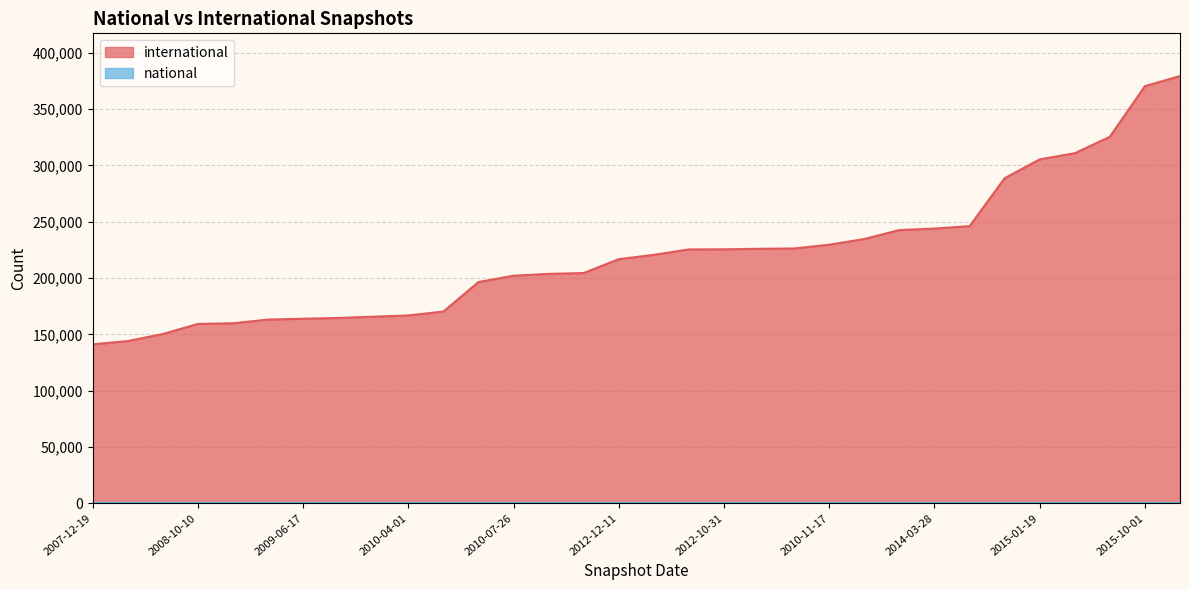

The value at 2012-01-18 is 266787. True or false?

False